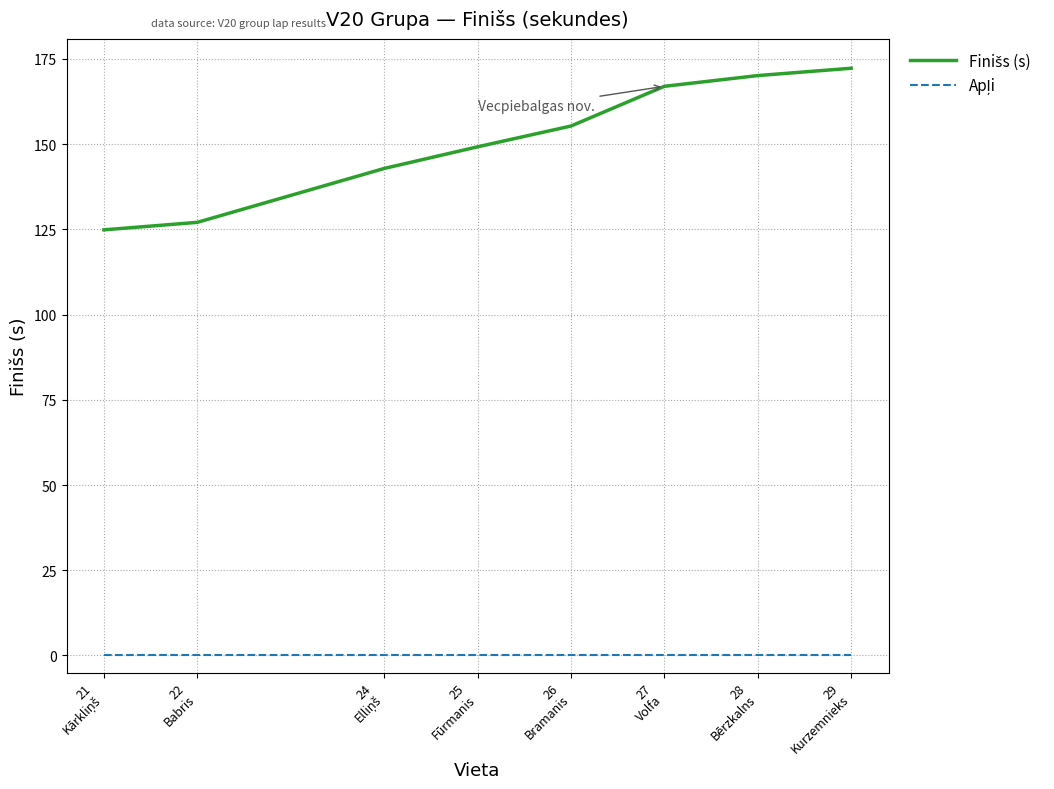

How many lines are shown in the chart?

2